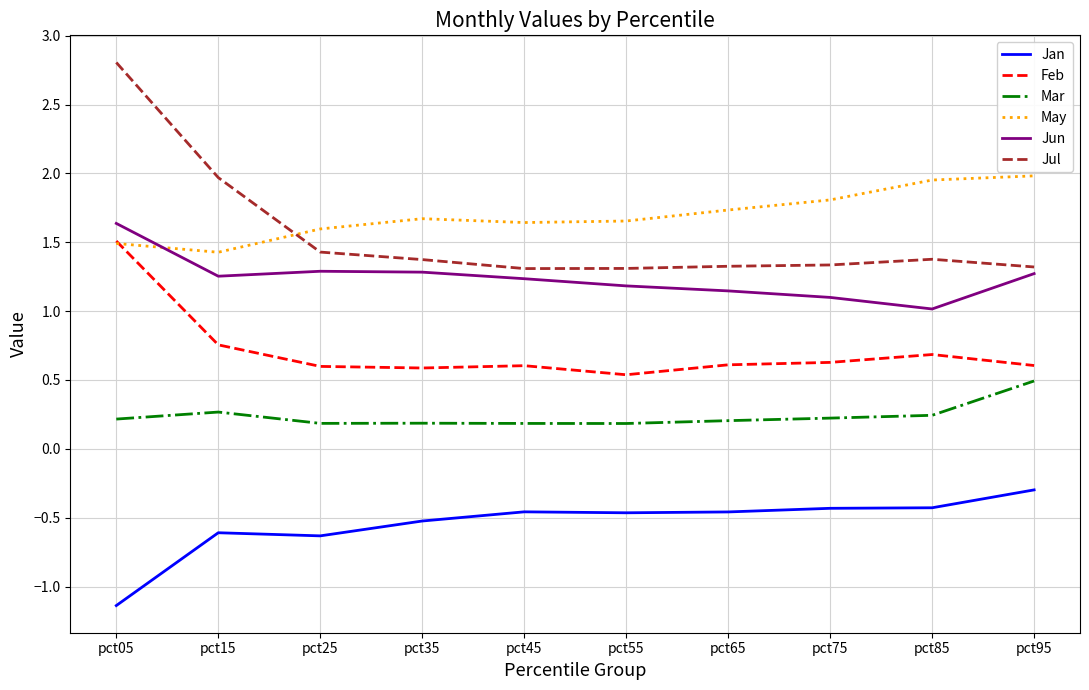

How many times do Feb and May cross each other?

1